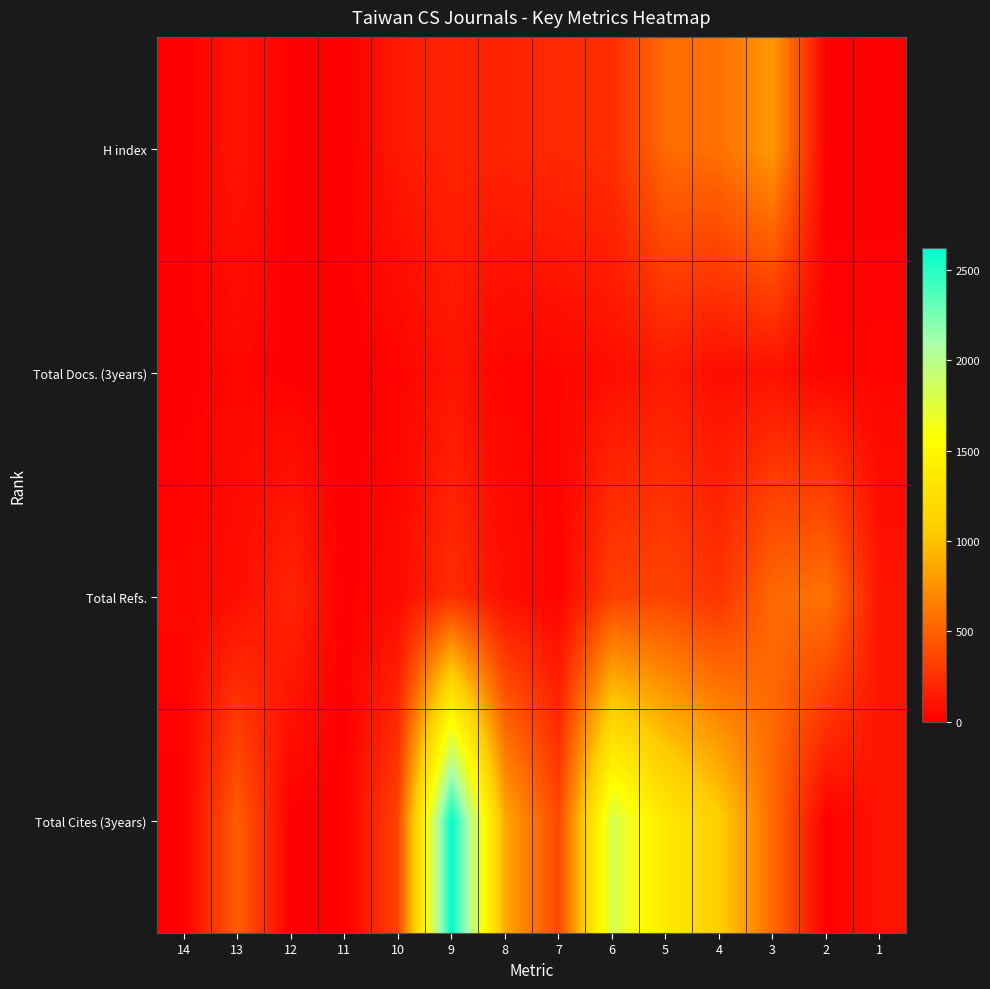

How many categories are shown in the chart?

14